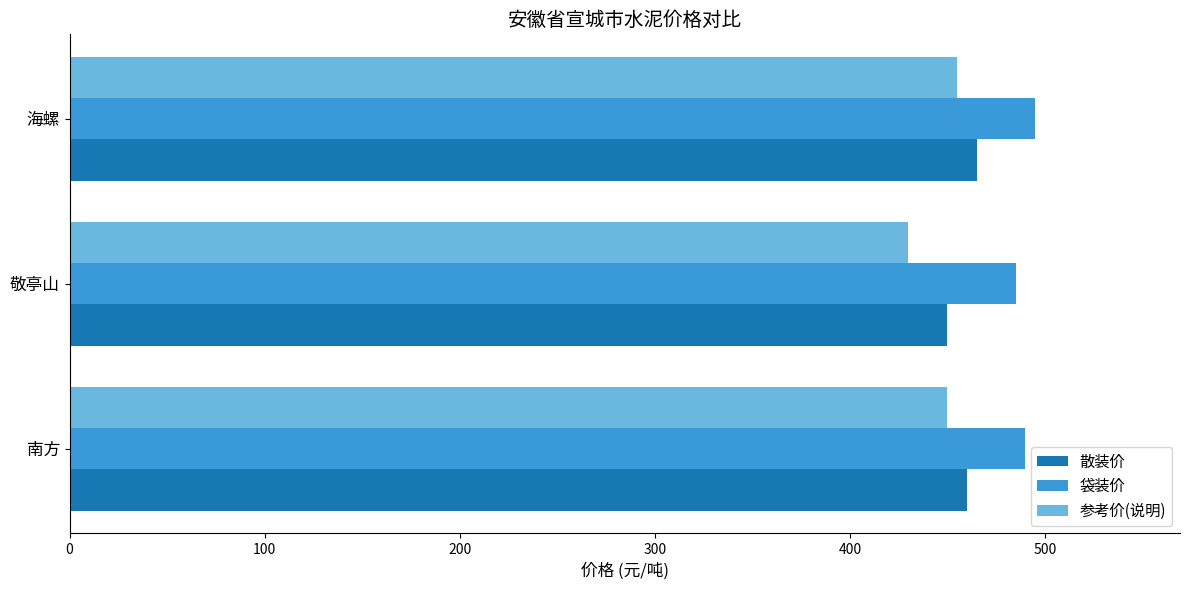

Is the value of 参考价(说明) at 敬亭山 greater than the value of 散装价 at 敬亭山?

No